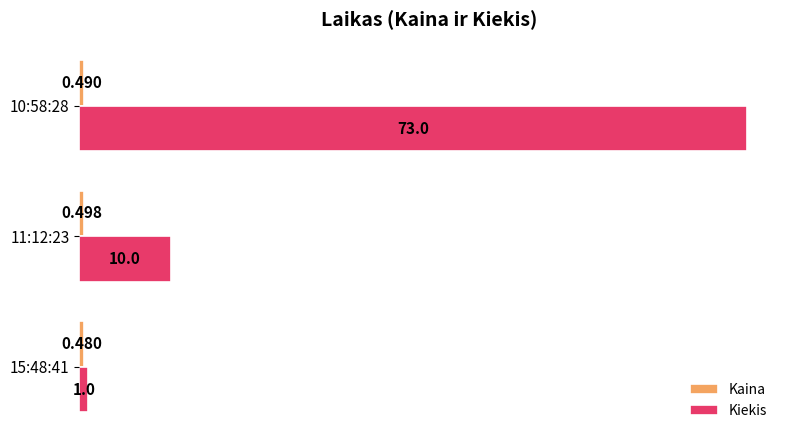

How many distinct data groups are displayed?

2